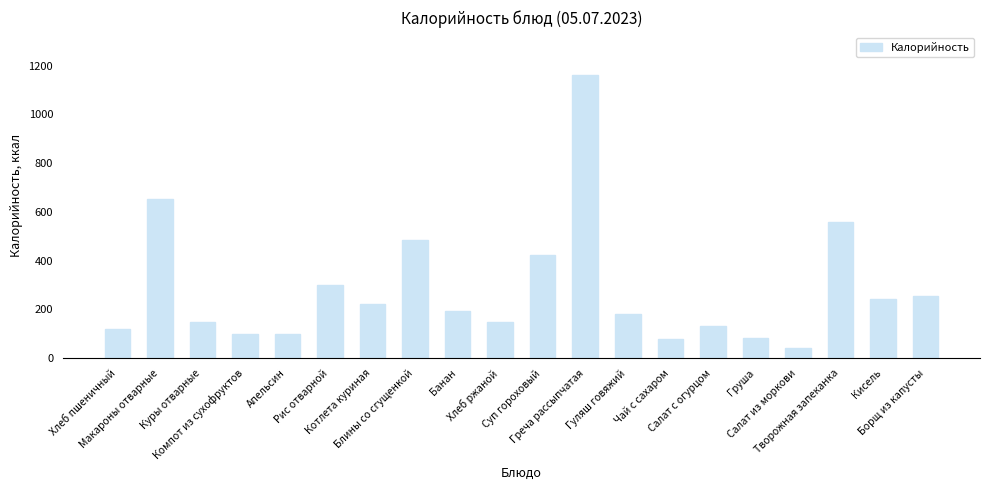

Are the bars horizontal?

No